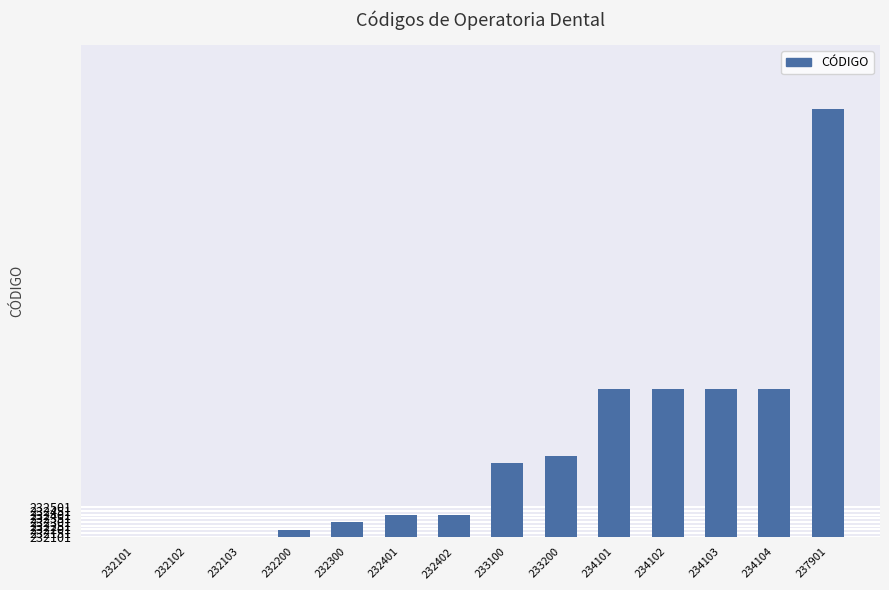

Approximately how many times larger is the value at 232401 compared to 232103?

150.0